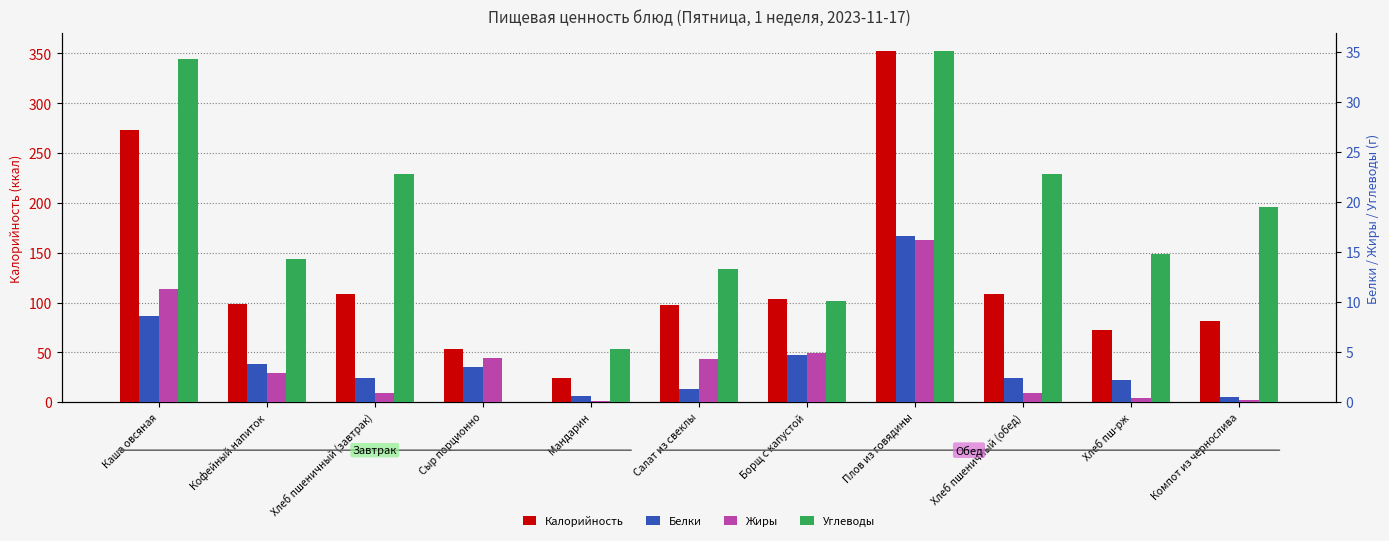

Which category has the highest value across all series?

Плов из говядины